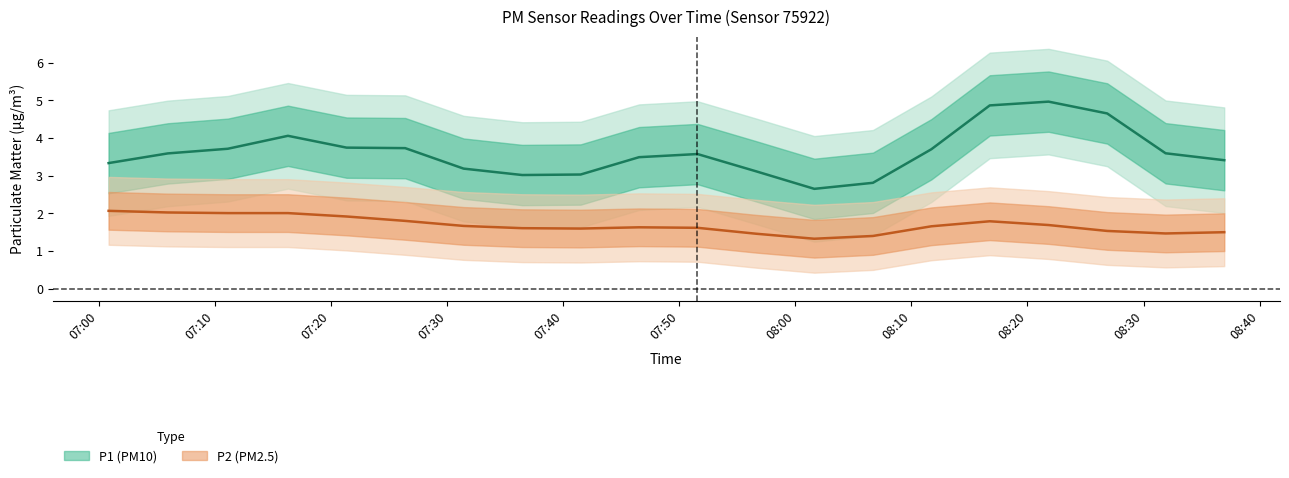

Where is P2 nearest to the value 1?

08:01